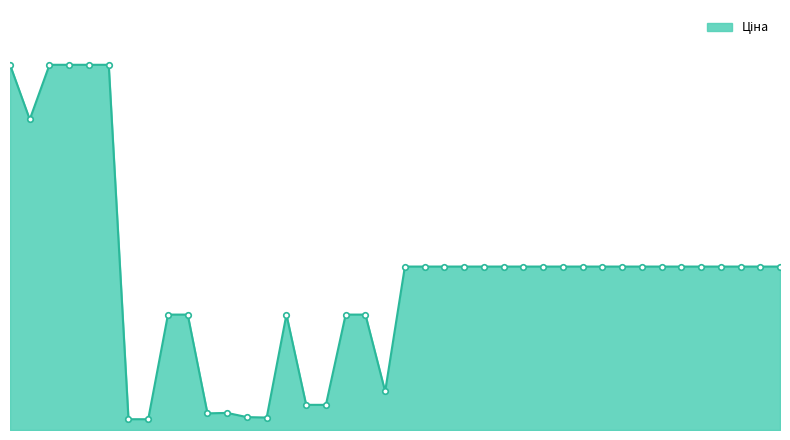

List the labels in order of value, largest first.

287302223, 287302226, 287302225, 287302224, 287301833, 287292222, 257261990, 257261989, 257261959, 257261958, 257261957, 257261956, 257261955, 257261953, 257261952, 257261951, 257261950, 257261949, 257261948, 257261947, 257261946, 257261945, 257261944, 257261943, 257261942, 257261941, 11352184, 11352182, 11352151, 11352036, 11352034, 11351861, 24221099, 24221043, 283451953, 283481953, 283391953, 283361953, 271702230, 271702229